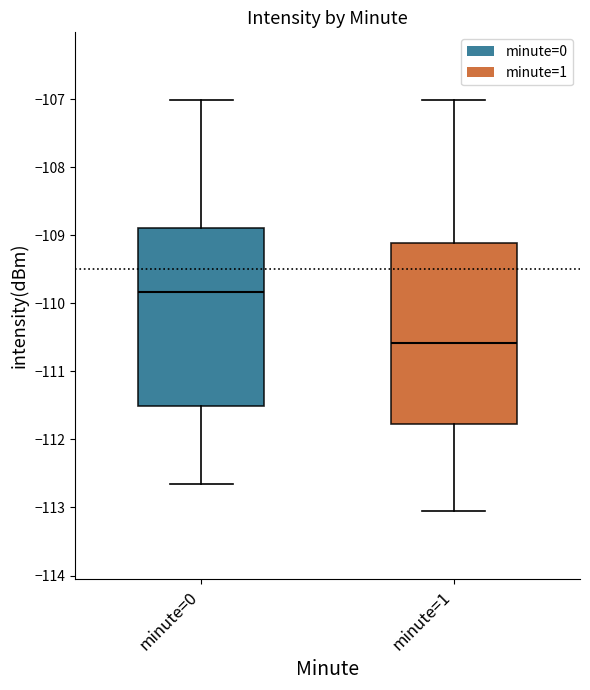

Where is the upper edge of the box for minute=1 on the y-axis? The values are not printed on the chart, so give them approximately, as read against the axis.

-109.1